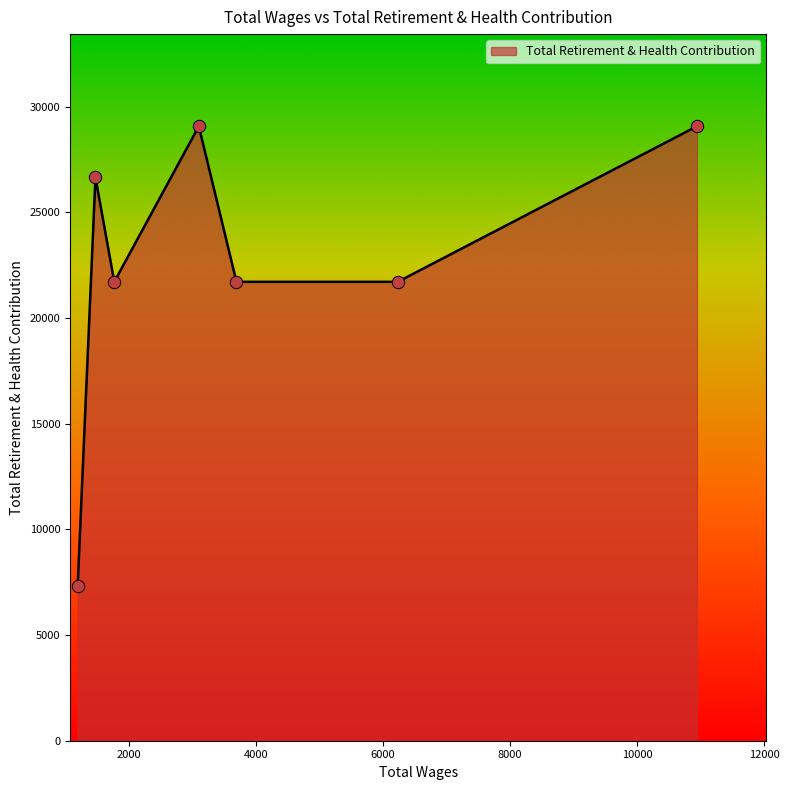

What is the maximum value shown in the chart?

29065